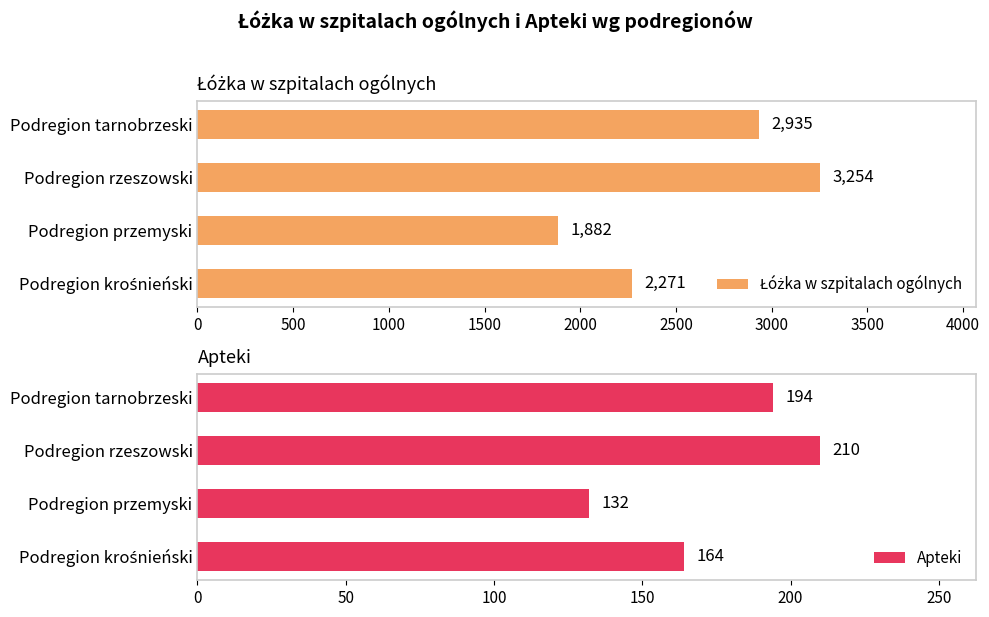

The Apteki series shows 68 at Podregion rzeszowski. True or false?

False